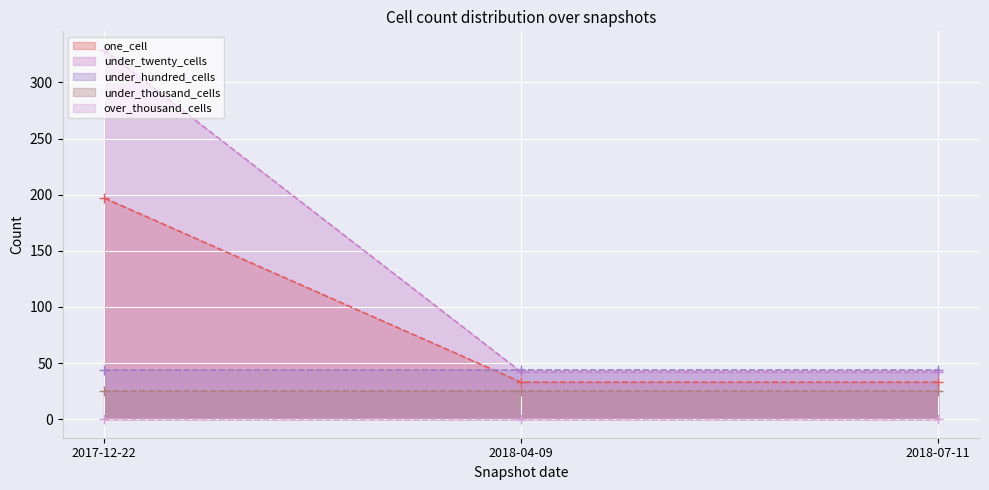

What is the average value of the under_twenty_cells_line series?

138